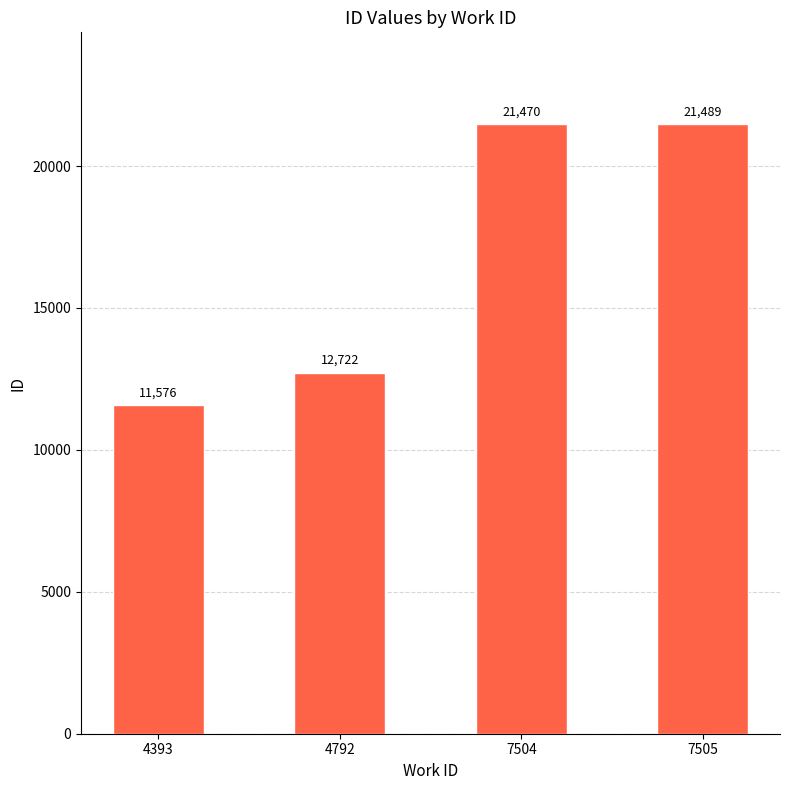

Reading left to right, transcribe all the data shown in this chart.

11576	12722	21470	21489